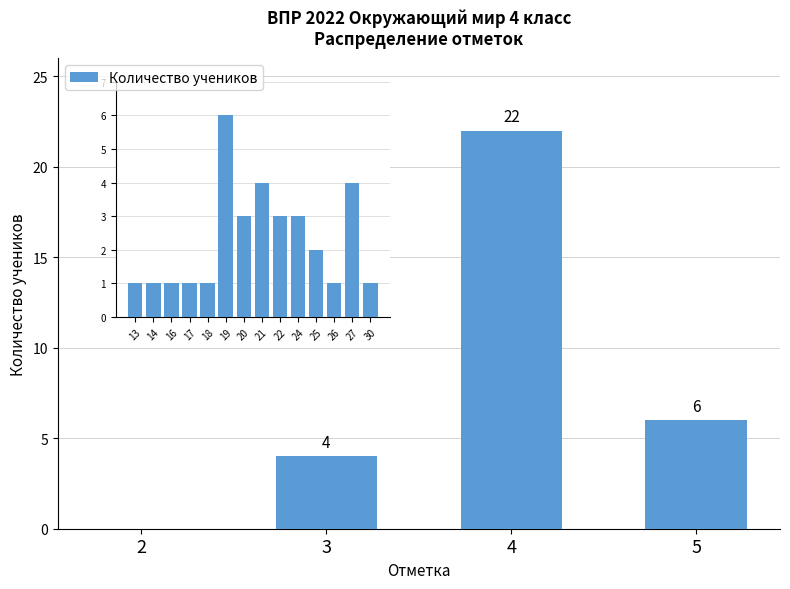

Reading left to right, extract all data points from this chart.

0	4	22	6